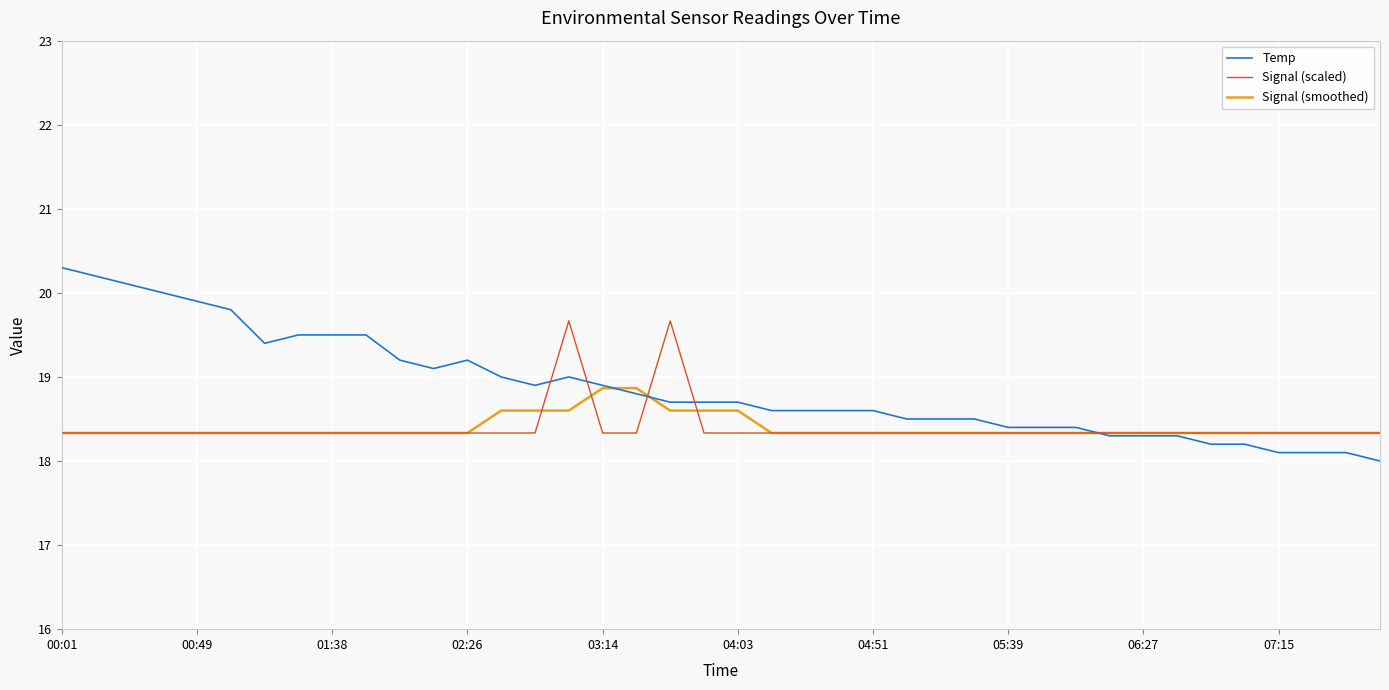

Which series has the widest spread of values?

Temp